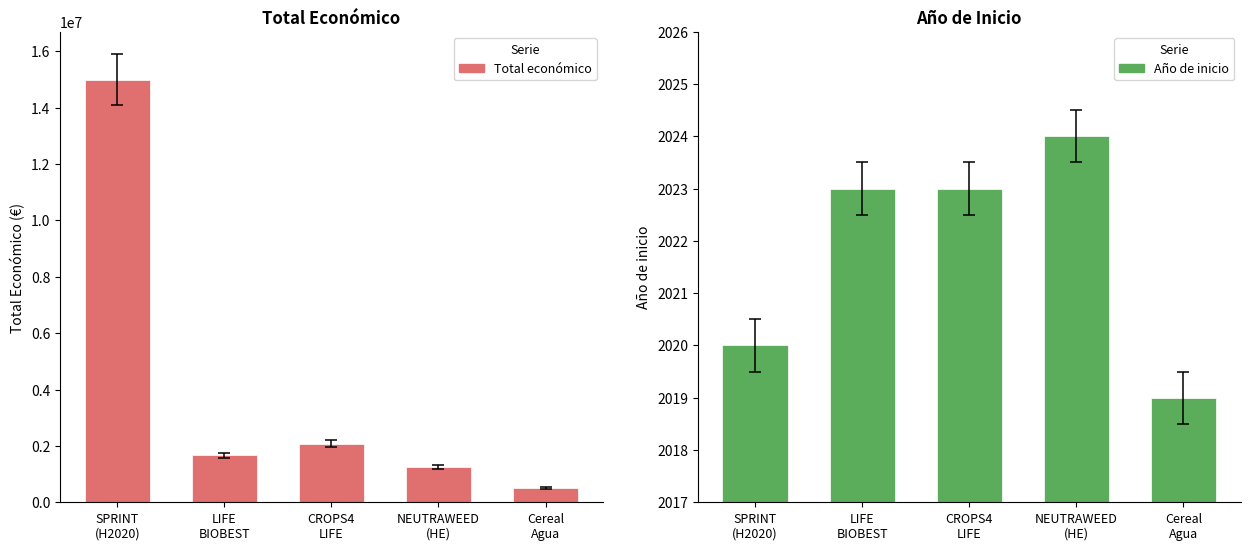

At which label does Año de inicio first exceed 2023?

NEUTRAWEED
(HE)